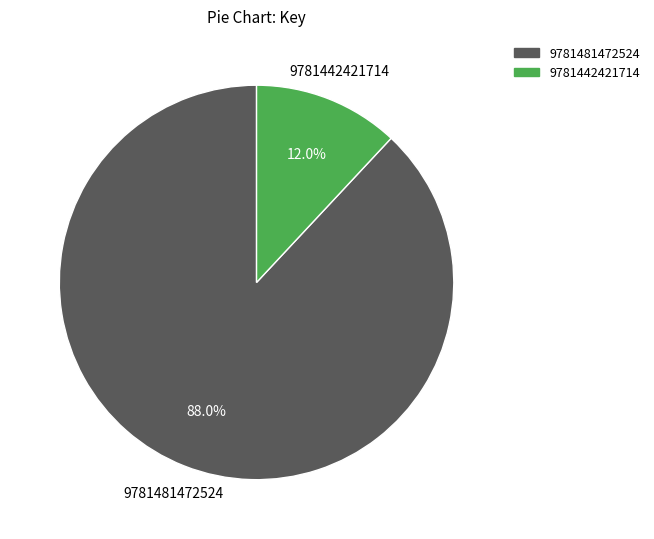

What portion of the pie excludes 9781481472524?

12.0%